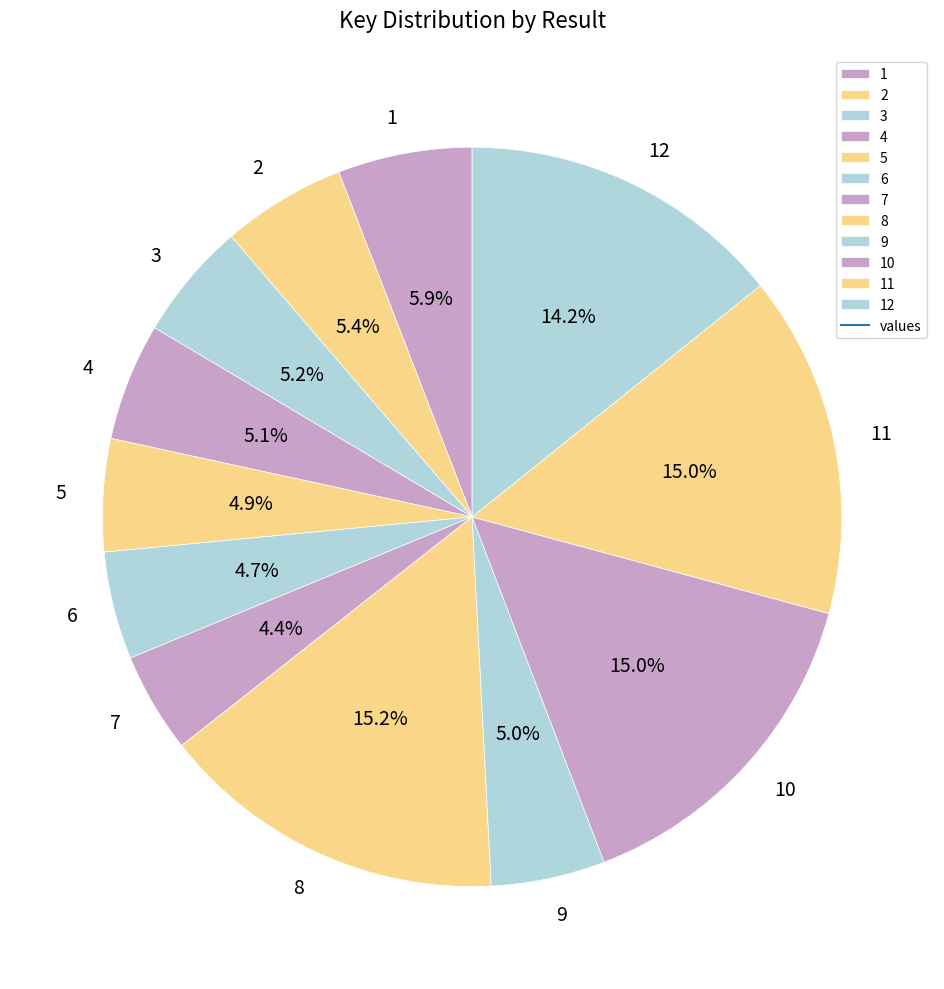

What is the ratio of the value at 5 to the value at 7?

1.1